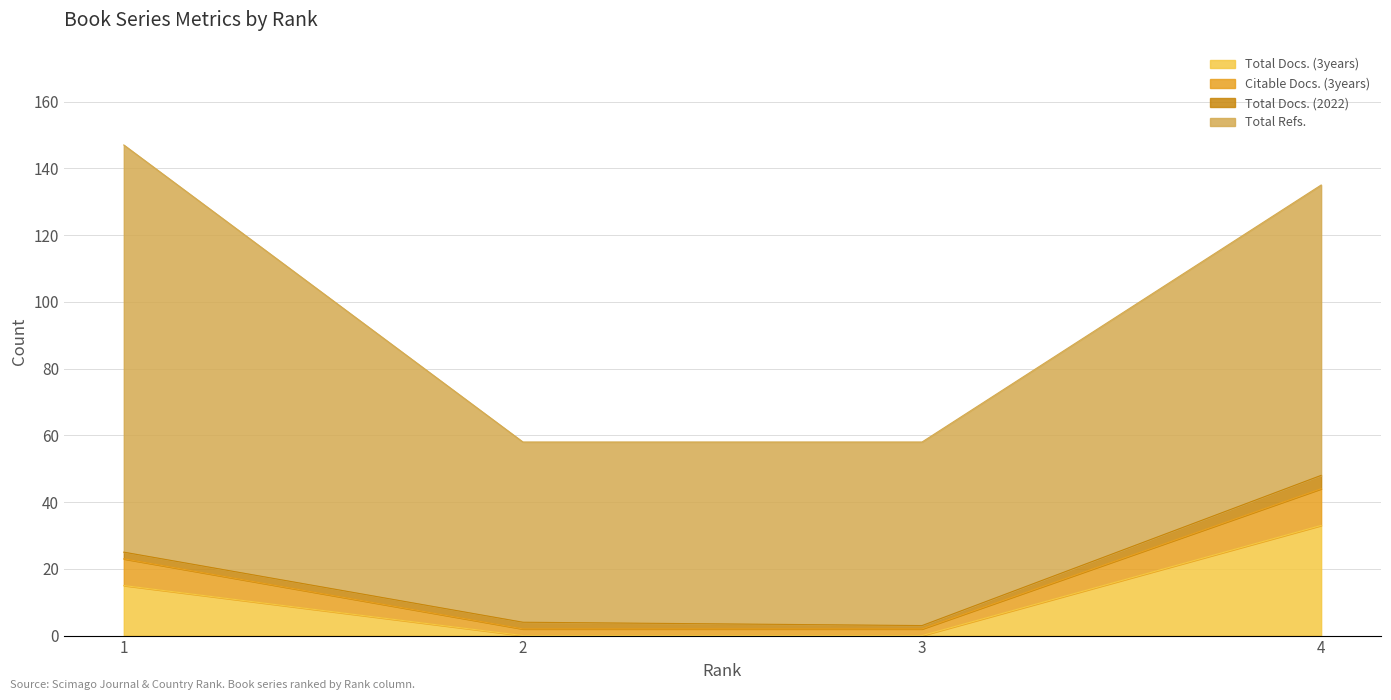

What is the maximum value for Total Docs. (3years)?

33